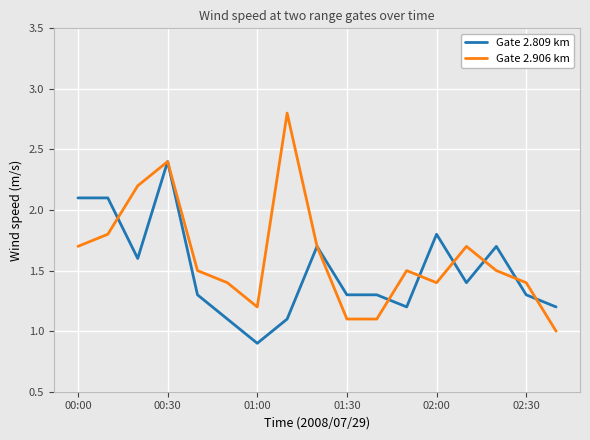

List the series in order of their peak value, highest first.

Gate 2.906 km, Gate 2.809 km